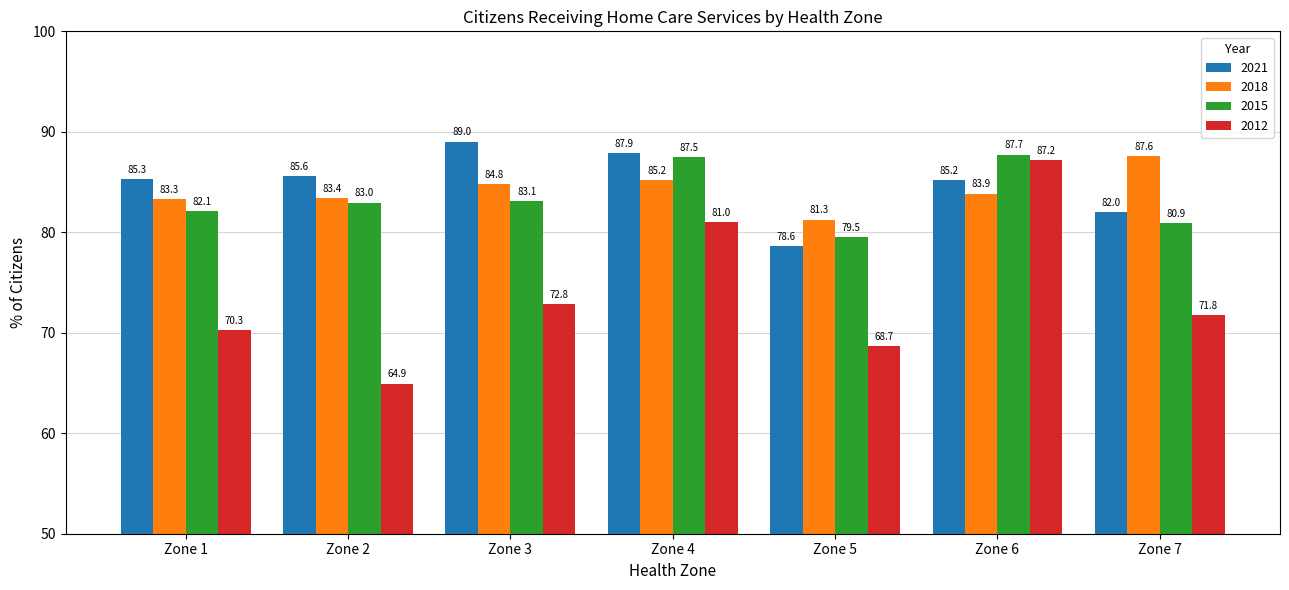

At which label does 2021 reach its minimum?

Zone 5